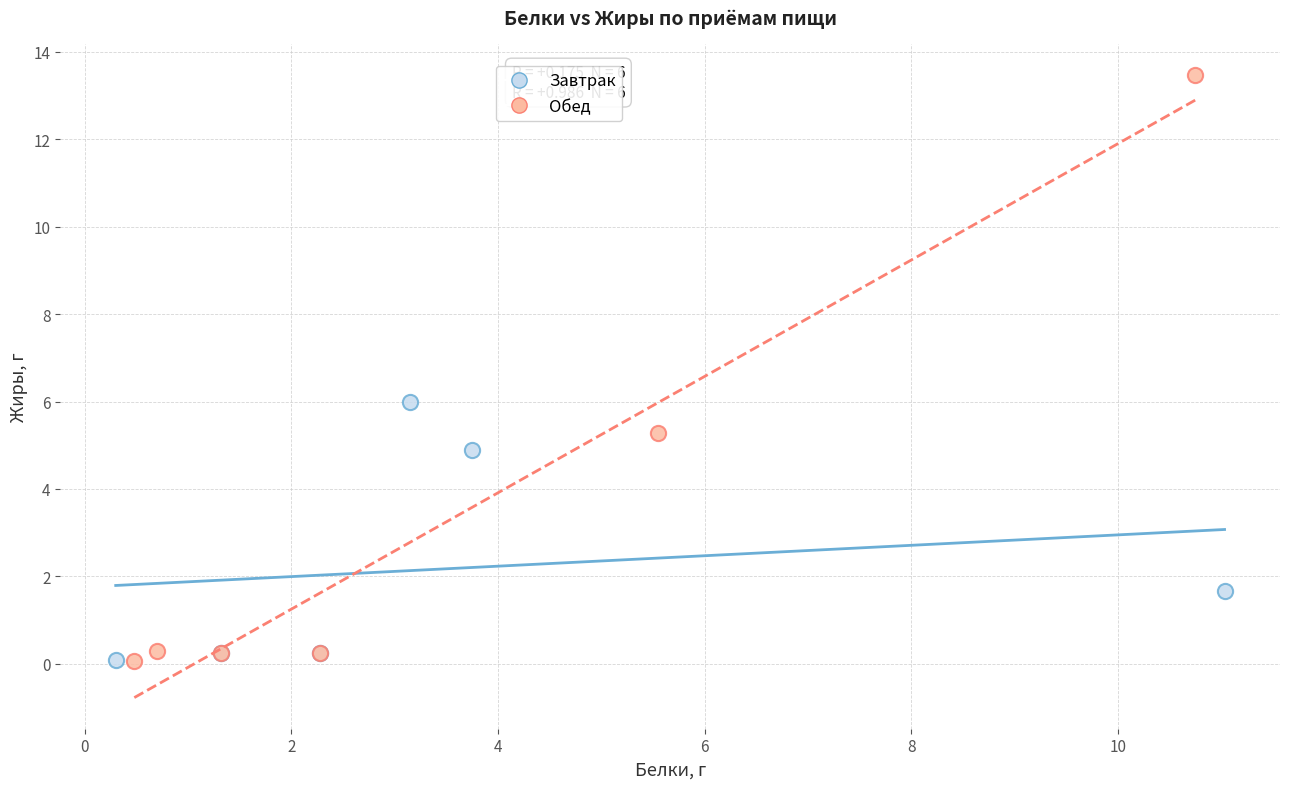

Which series has the largest Y range (max minus min)?

Обед